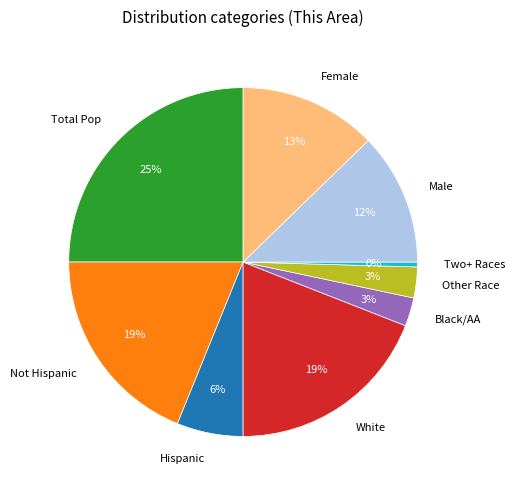

To the nearest percent, what portion does Hispanic represent?

6%